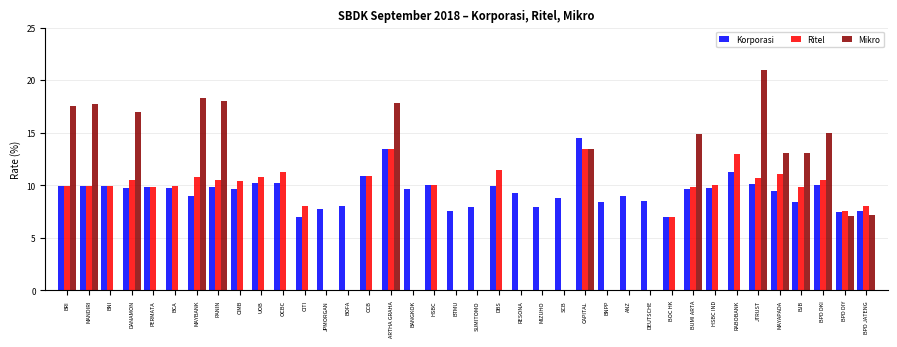

Between DBS and SCB, which series saw the biggest shift?

Ritel